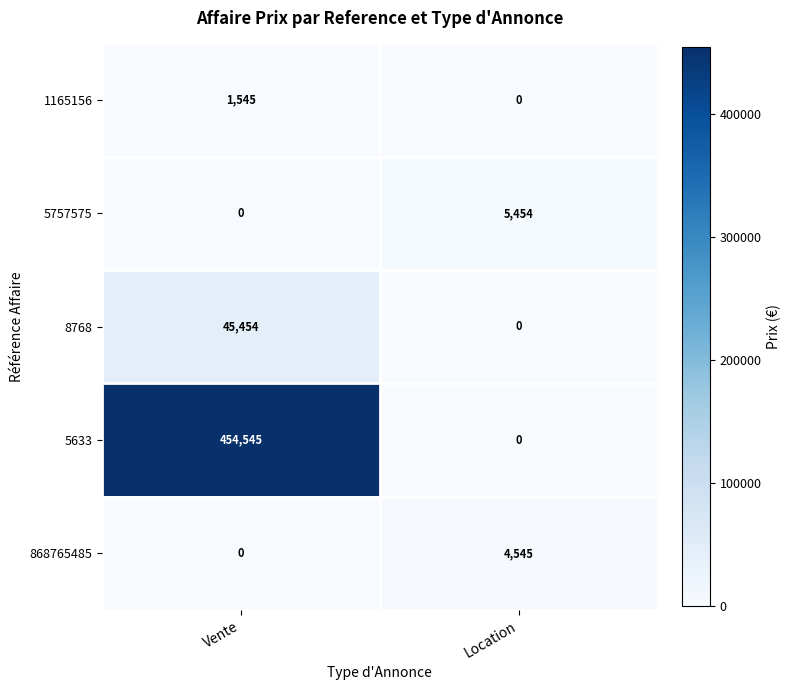

Which series has the largest total across all categories?

5633